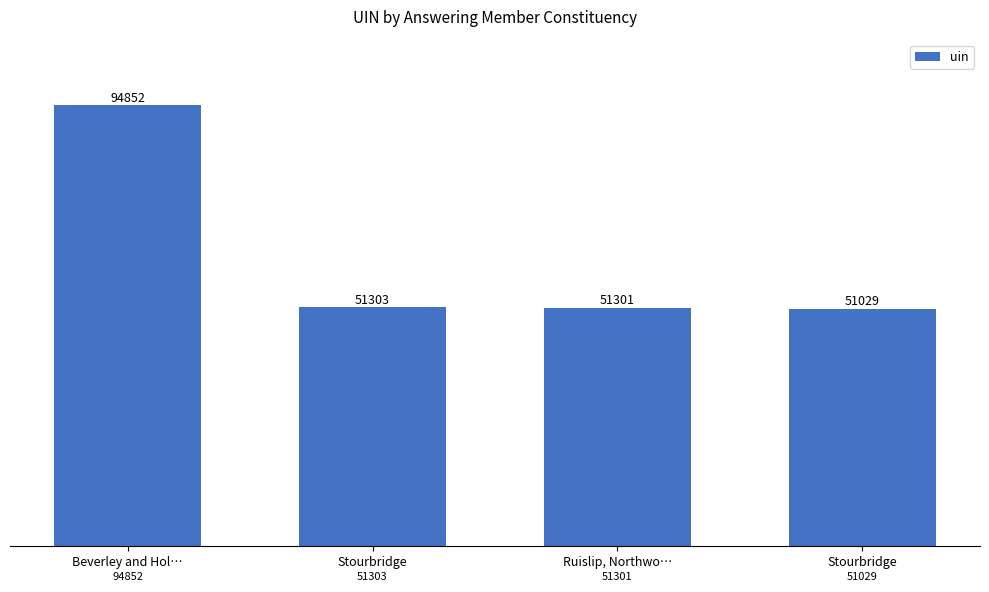

What is the label of the 1st bar from the left?

Beverley and Hol…